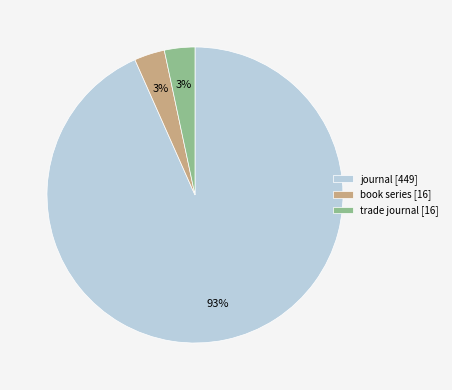

Is the sum of book series [16] and trade journal [16] greater than half?

No